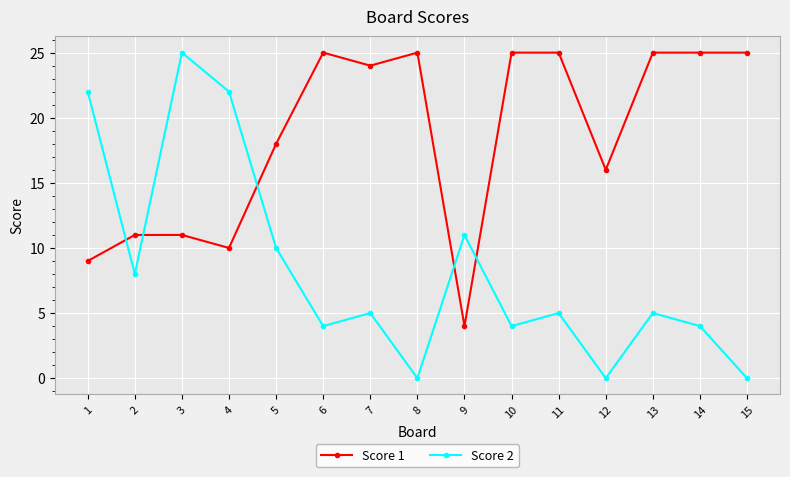

How many intersections are there between Score 2 and Score 1?

5